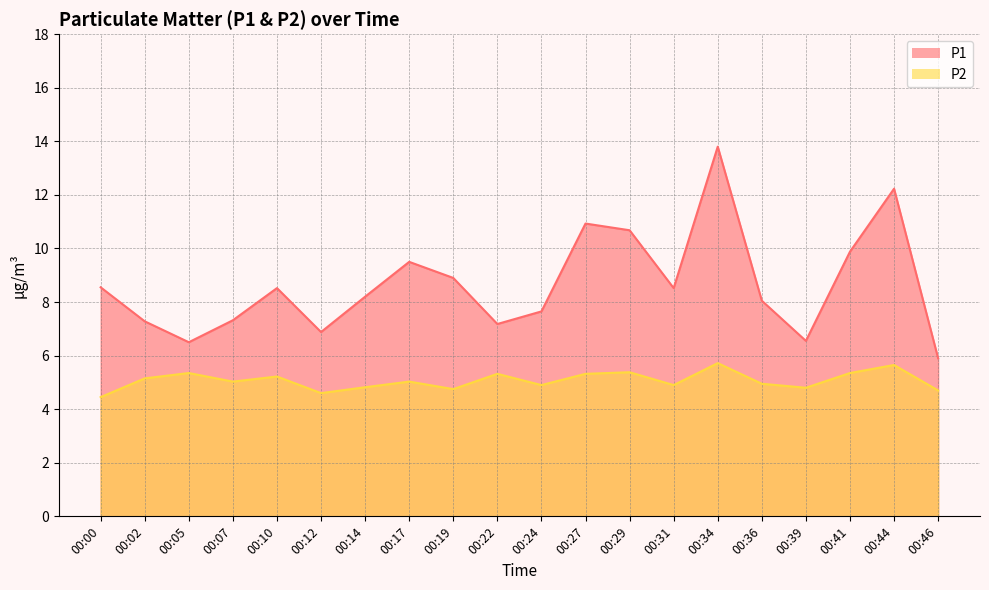

True or false: P1 and P2 cross at least once.

False